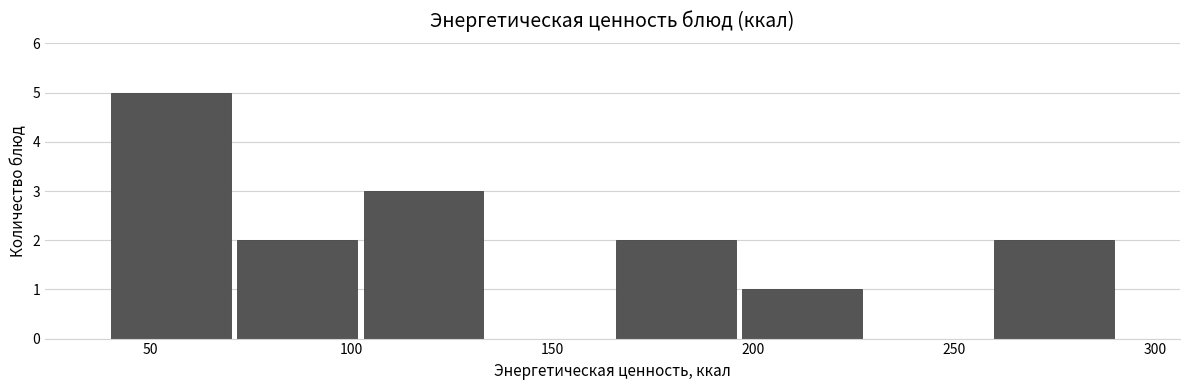

What is the height of the bar covering 40 to 70 on the x-axis? Neither the bar edges nor the heights are printed on the chart, so give them approximately, as read against the axes.

5